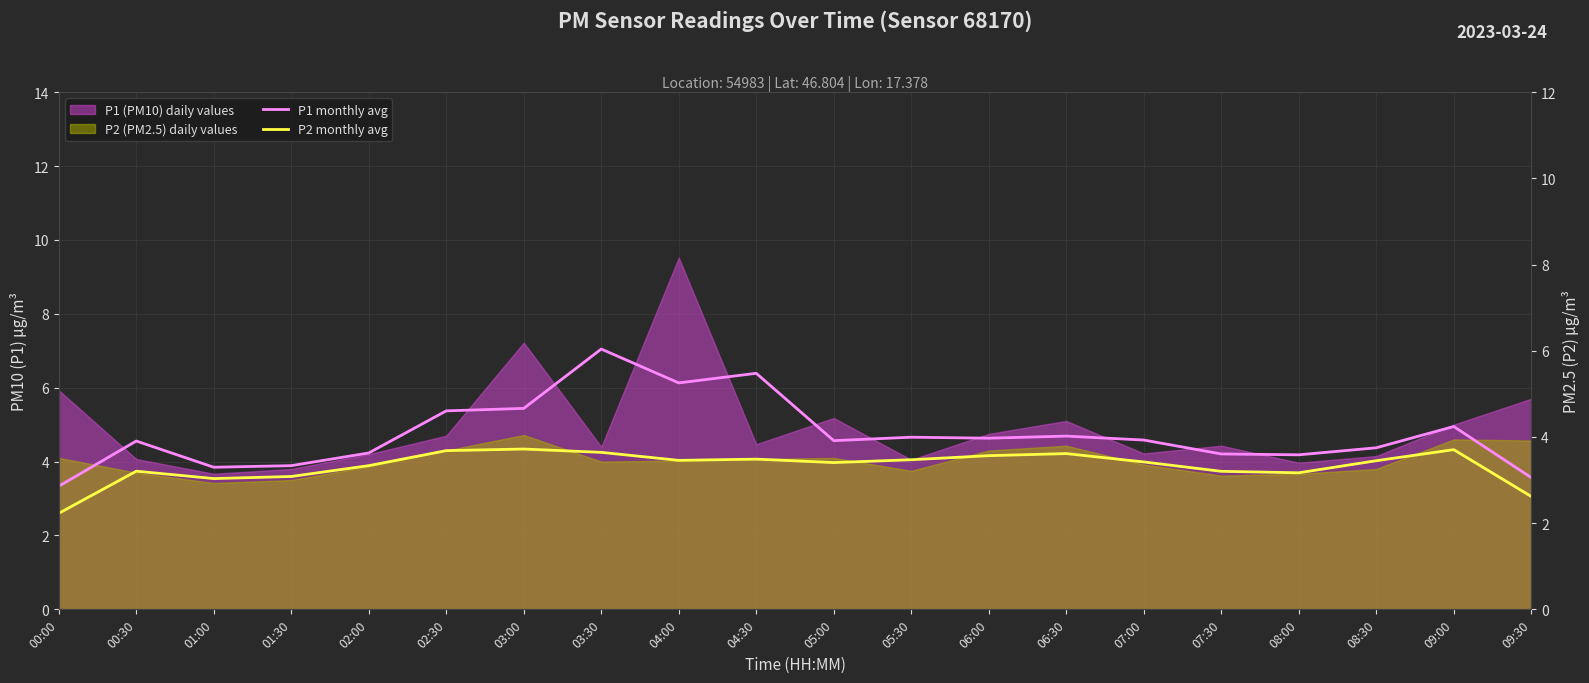

True or false: P2 monthly avg has more than 2 points higher than both neighbors.

True